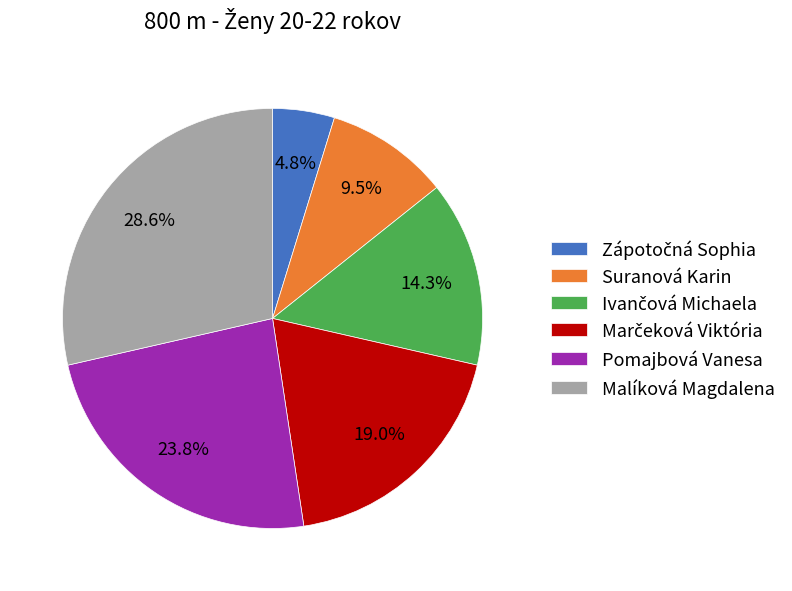

How many slices are in this pie chart?

6